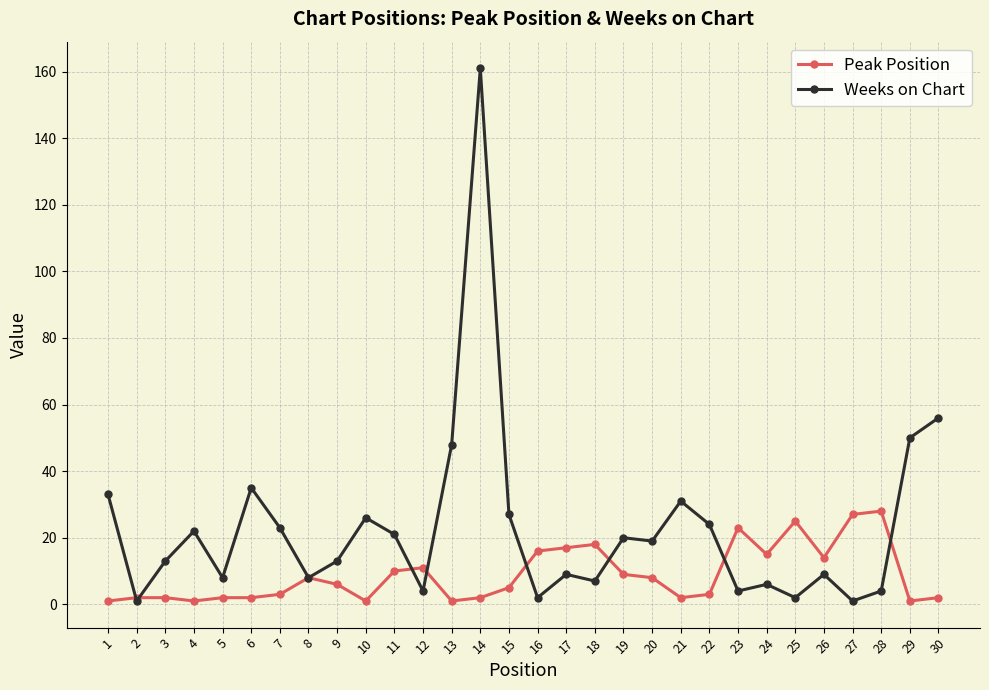

The value of Weeks on Chart at 21 is 15. True or false?

False